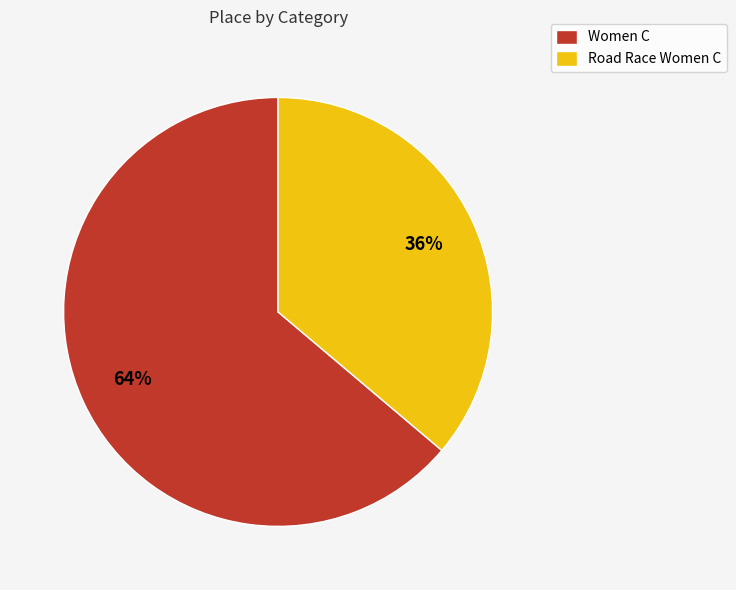

Approximately how many times larger is the value at Road Race Women C compared to Women C?

0.6